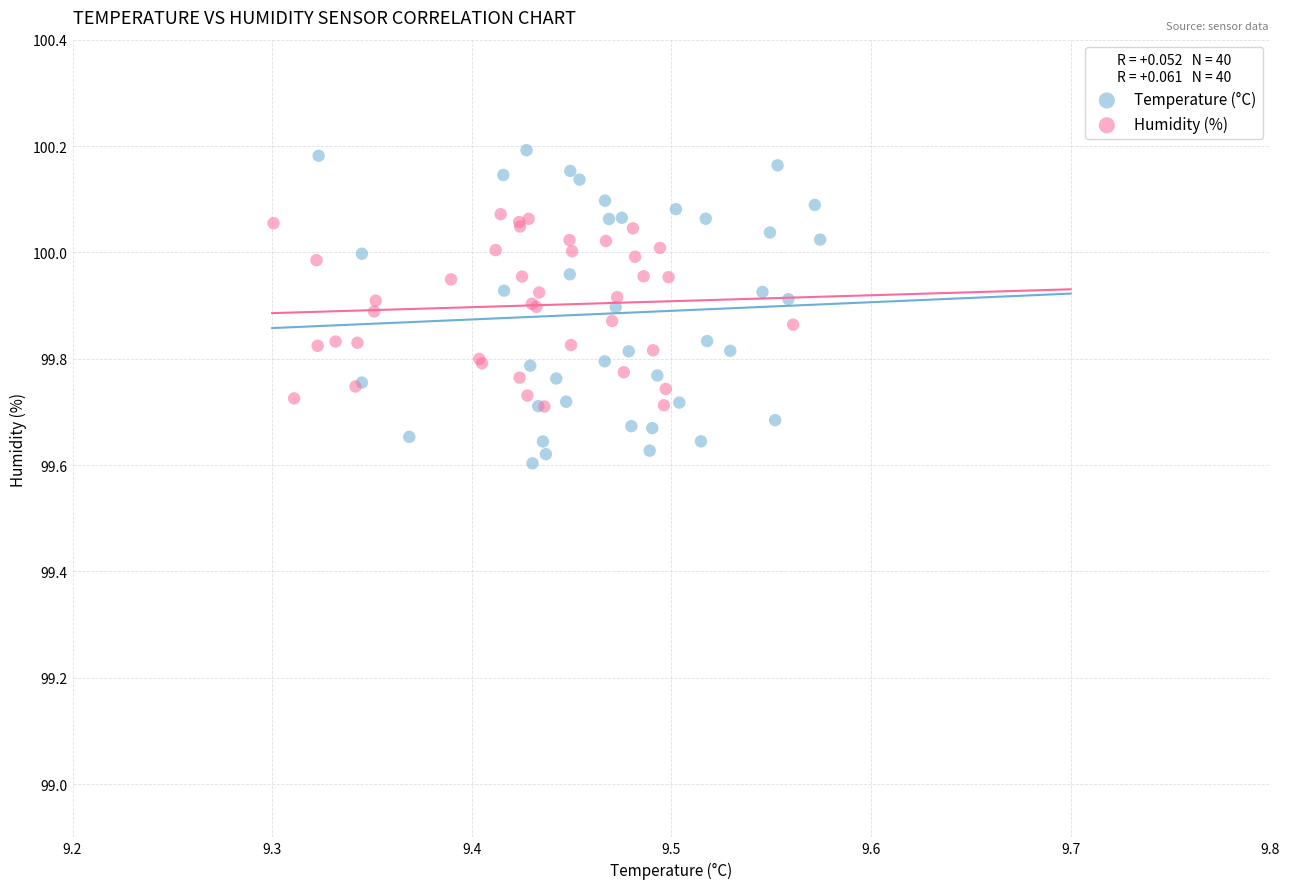

Which series reaches the minimum Y coordinate?

Temperature (°C)